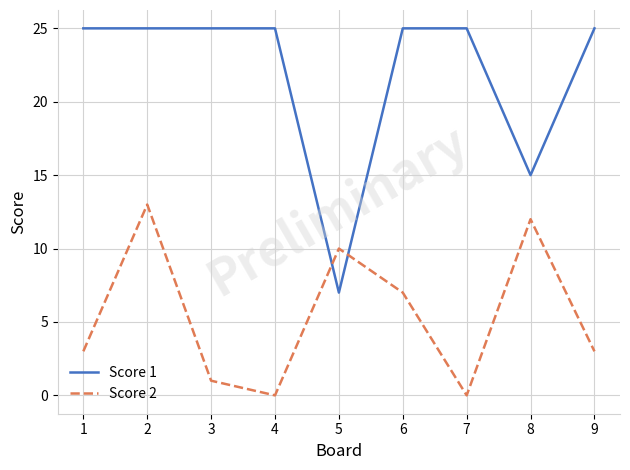

Is it true that Score 1 equals 7 at 5?

True